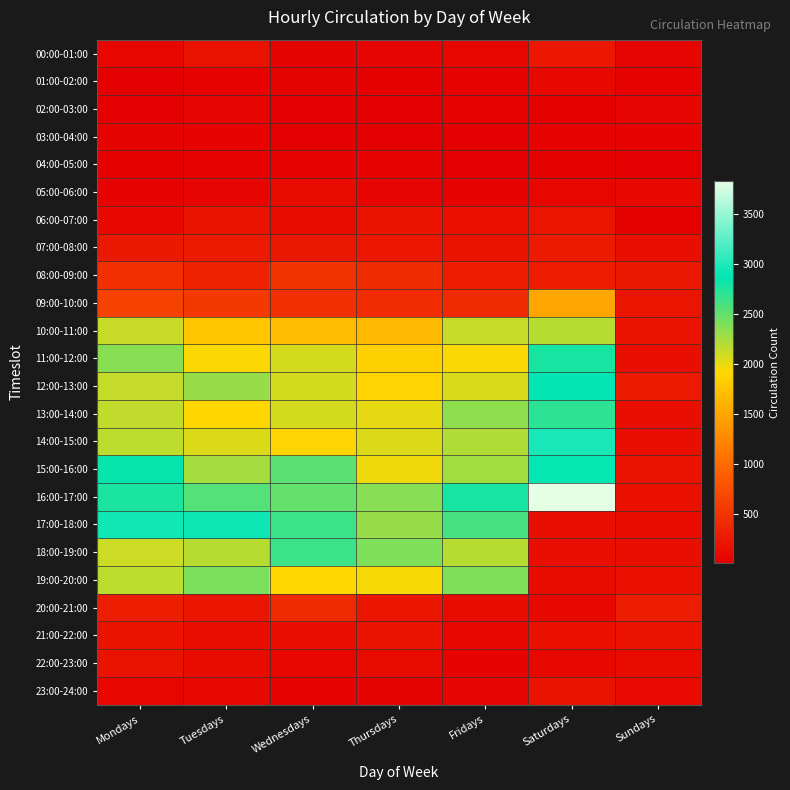

Reading left to right, extract all data points from this chart.

00:00-01:00: Mondays=84	Tuesdays=175	Wednesdays=59	Thursdays=65	Fridays=76	Saturdays=238	Sundays=66
01:00-02:00: Mondays=21	Tuesdays=40	Wednesdays=56	Thursdays=25	Fridays=36	Saturdays=91	Sundays=37
02:00-03:00: Mondays=19	Tuesdays=64	Wednesdays=16	Thursdays=23	Fridays=32	Saturdays=27	Sundays=65
03:00-04:00: Mondays=55	Tuesdays=44	Wednesdays=15	Thursdays=18	Fridays=19	Saturdays=38	Sundays=40
04:00-05:00: Mondays=24	Tuesdays=39	Wednesdays=53	Thursdays=46	Fridays=17	Saturdays=29	Sundays=9
05:00-06:00: Mondays=51	Tuesdays=65	Wednesdays=120	Thursdays=63	Fridays=37	Saturdays=70	Sundays=94
06:00-07:00: Mondays=97	Tuesdays=194	Wednesdays=122	Thursdays=192	Fridays=166	Saturdays=207	Sundays=31
07:00-08:00: Mondays=251	Tuesdays=275	Wednesdays=242	Thursdays=233	Fridays=197	Saturdays=269	Sundays=152
08:00-09:00: Mondays=452	Tuesdays=333	Wednesdays=492	Thursdays=402	Fridays=283	Saturdays=284	Sundays=241
09:00-10:00: Mondays=628	Tuesdays=544	Wednesdays=451	Thursdays=429	Fridays=407	Saturdays=1494	Sundays=212
10:00-11:00: Mondays=2122	Tuesdays=1754	Wednesdays=1685	Thursdays=1667	Fridays=2132	Saturdays=2189	Sundays=188
11:00-12:00: Mondays=2360	Tuesdays=1929	Wednesdays=2078	Thursdays=1844	Fridays=1938	Saturdays=2779	Sundays=154
12:00-13:00: Mondays=2134	Tuesdays=2306	Wednesdays=2078	Thursdays=1887	Fridays=2061	Saturdays=2883	Sundays=259
13:00-14:00: Mondays=2152	Tuesdays=1908	Wednesdays=2078	Thursdays=2008	Fridays=2336	Saturdays=2706	Sundays=164
14:00-15:00: Mondays=2164	Tuesdays=2058	Wednesdays=1888	Thursdays=2052	Fridays=2208	Saturdays=2969	Sundays=156
15:00-16:00: Mondays=2846	Tuesdays=2245	Wednesdays=2535	Thursdays=1972	Fridays=2263	Saturdays=2898	Sundays=183
16:00-17:00: Mondays=2771	Tuesdays=2553	Wednesdays=2494	Thursdays=2359	Fridays=2776	Saturdays=3825	Sundays=167
17:00-18:00: Mondays=2936	Tuesdays=2921	Wednesdays=2647	Thursdays=2311	Fridays=2606	Saturdays=165	Sundays=125
18:00-19:00: Mondays=2105	Tuesdays=2189	Wednesdays=2641	Thursdays=2396	Fridays=2188	Saturdays=146	Sundays=157
19:00-20:00: Mondays=2167	Tuesdays=2416	Wednesdays=1923	Thursdays=1949	Fridays=2388	Saturdays=124	Sundays=172
20:00-21:00: Mondays=298	Tuesdays=217	Wednesdays=398	Thursdays=225	Fridays=118	Saturdays=101	Sundays=285
21:00-22:00: Mondays=200	Tuesdays=160	Wednesdays=151	Thursdays=184	Fridays=84	Saturdays=168	Sundays=182
22:00-23:00: Mondays=187	Tuesdays=117	Wednesdays=83	Thursdays=131	Fridays=44	Saturdays=105	Sundays=127
23:00-24:00: Mondays=89	Tuesdays=94	Wednesdays=50	Thursdays=61	Fridays=67	Saturdays=195	Sundays=106